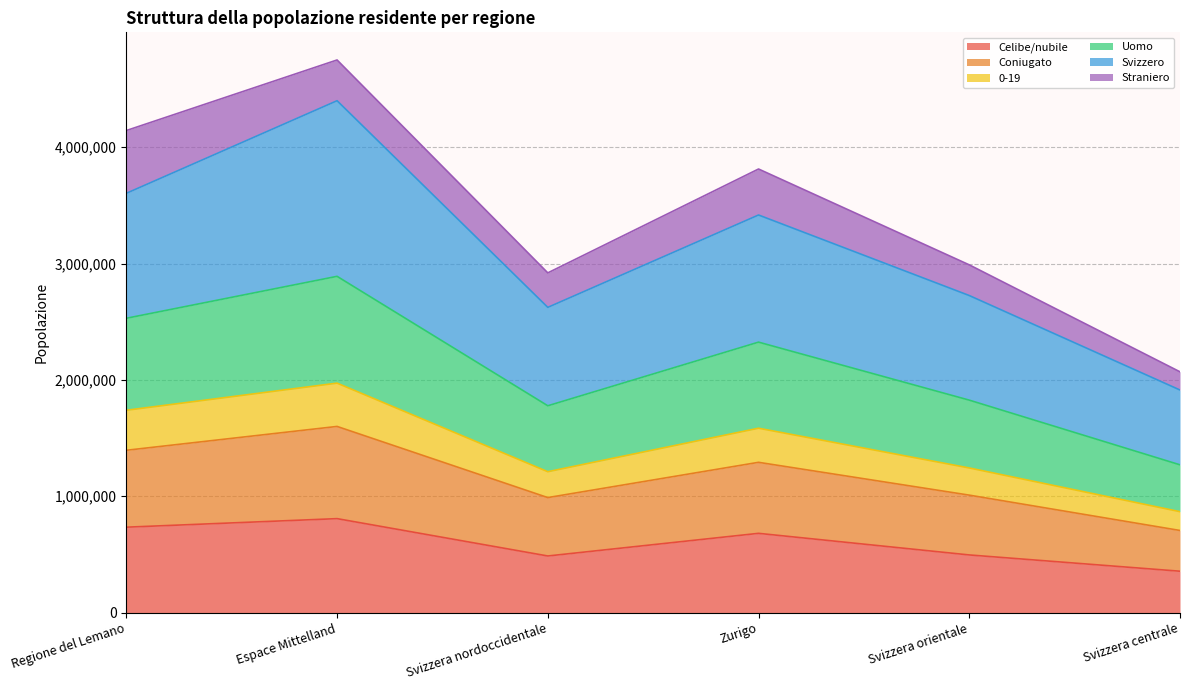

Does the chart display data point markers on the line(s)?

No